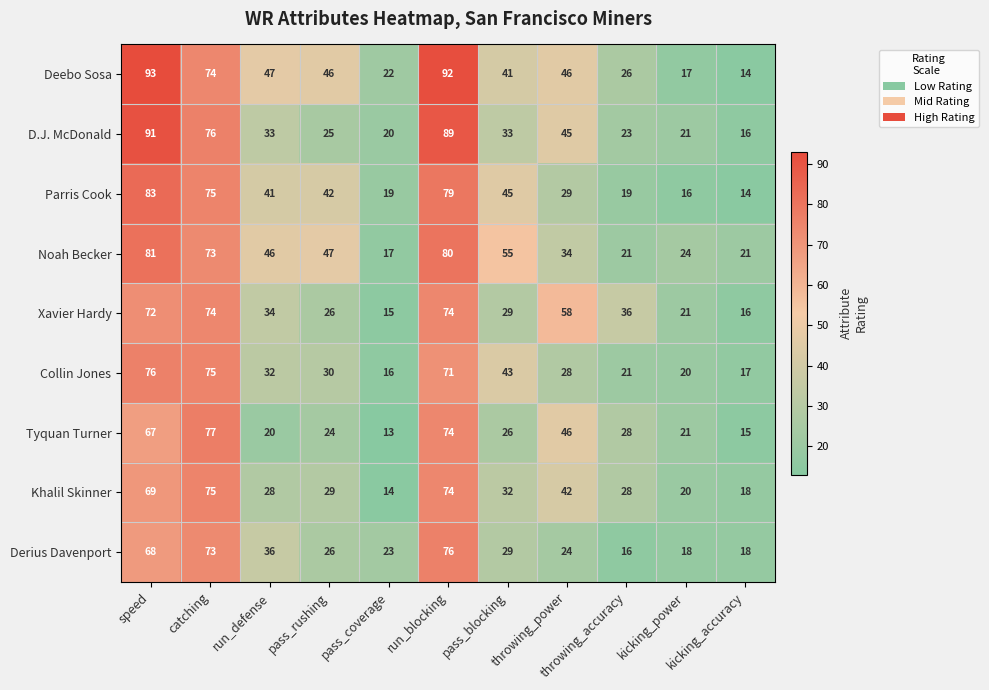

What is the minimum value for Deebo Sosa?

14